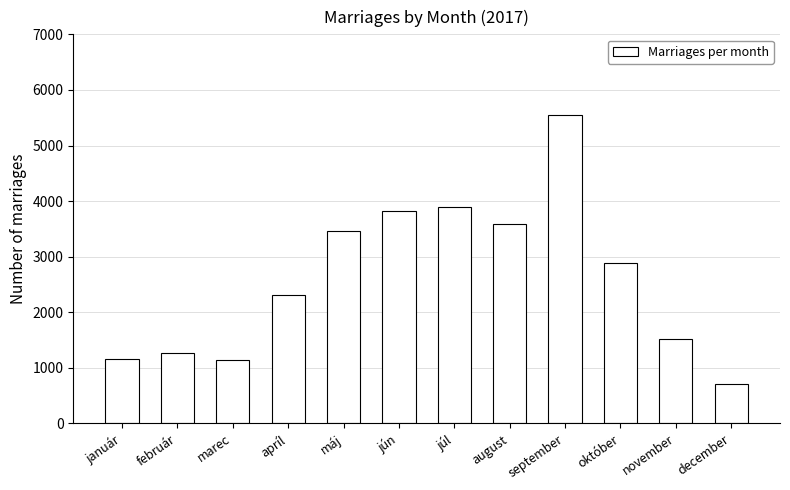

What is the ratio of the value at máj to the value at september?

0.6